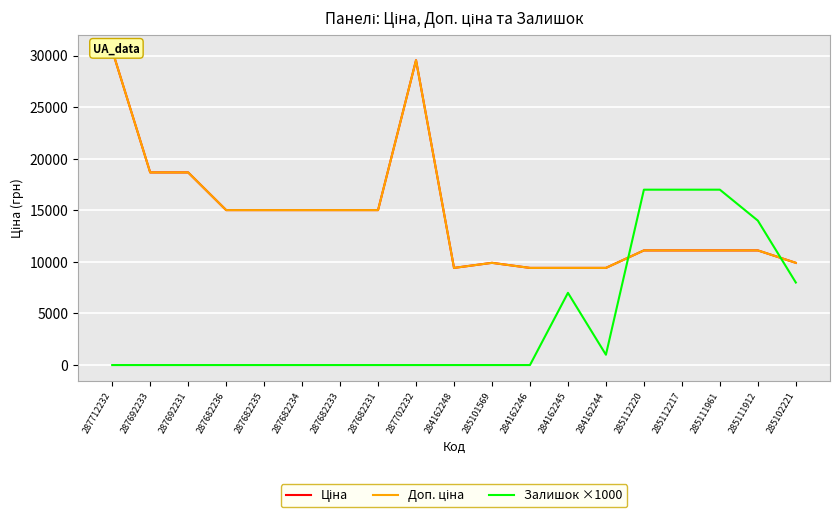

Reading left to right, extract all data points from this chart.

Ціна: 287712232=30512.3	287692233=18671.5	287692231=18671.5	287682236=15019.2	287682235=15019.2	287682234=15019.2	287682233=15019.2	287682231=15019.2	287702232=29548.9	284162248=9416.9	285101569=9908.5	284162246=9416.9	284162245=9416.9	284162244=9416.9	285112220=11113.6	285112217=11113.6	285111961=11113.6	285111912=11113.6	285102221=9908.5
Доп. ціна: 287712232=30512.3	287692233=18671.5	287692231=18671.5	287682236=15019.2	287682235=15019.2	287682234=15019.2	287682233=15019.2	287682231=15019.2	287702232=29548.9	284162248=9416.9	285101569=9908.5	284162246=9416.9	284162245=9416.9	284162244=9416.9	285112220=11113.6	285112217=11113.6	285111961=11113.6	285111912=11113.6	285102221=9908.5
Залишок ×1000: 287712232=0.0	287692233=0.0	287692231=0.0	287682236=0.0	287682235=0.0	287682234=0.0	287682233=0.0	287682231=0.0	287702232=0.0	284162248=0.0	285101569=0.0	284162246=0.0	284162245=7000.0	284162244=1000.0	285112220=17000.0	285112217=17000.0	285111961=17000.0	285111912=14000.0	285102221=8000.0